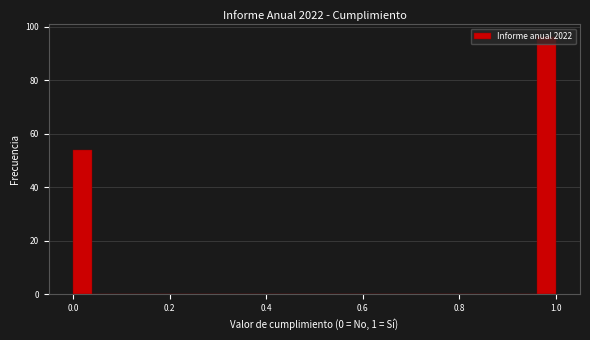

Around what value on the x-axis is the tallest bar? Give the approximate position of its centre, as read against the axis.

0.98